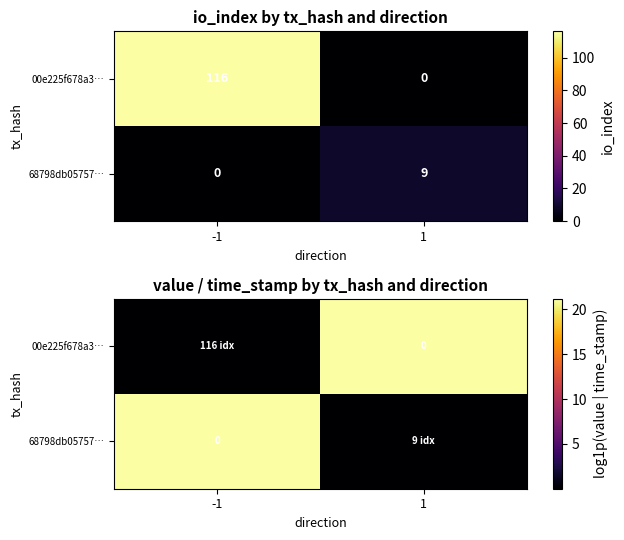

List the series in order of their overall mean, lowest first.

68798db05757…, 00e225f678a3…